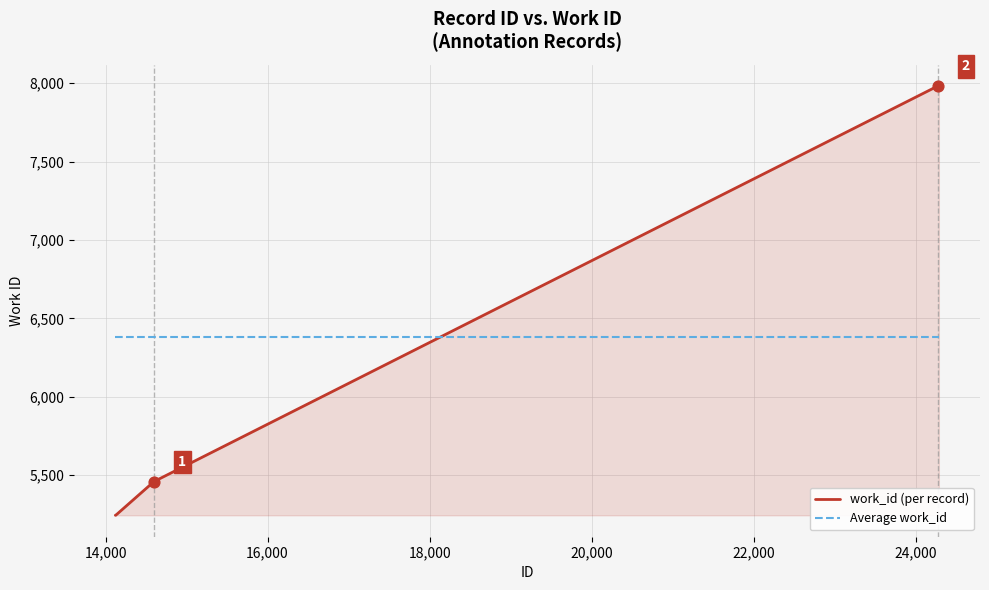

Which series has the largest range (max minus min)?

work_id (per record)